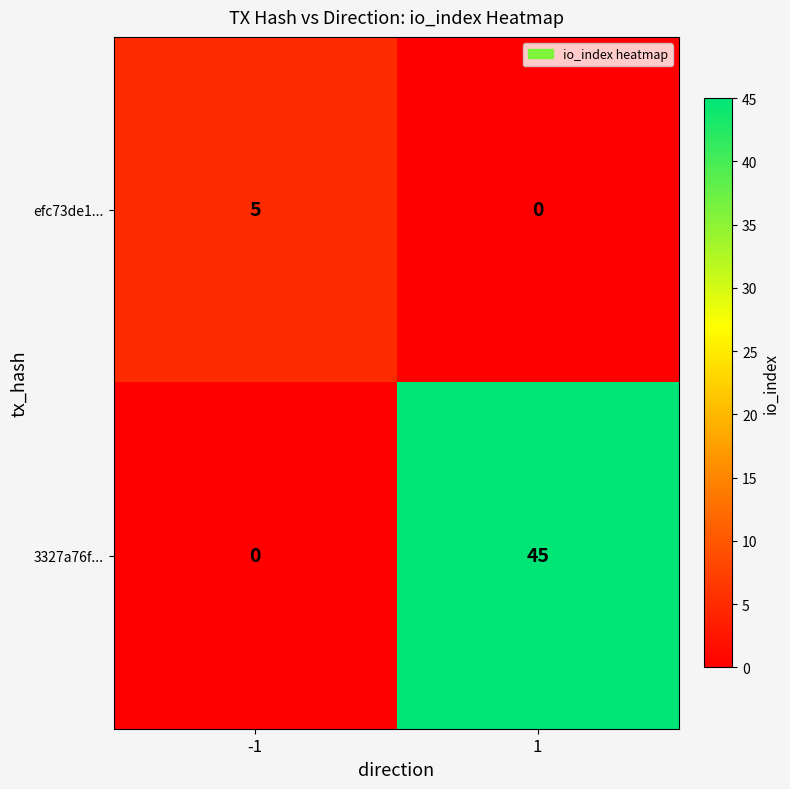

What is the maximum value for efc73de1...?

5